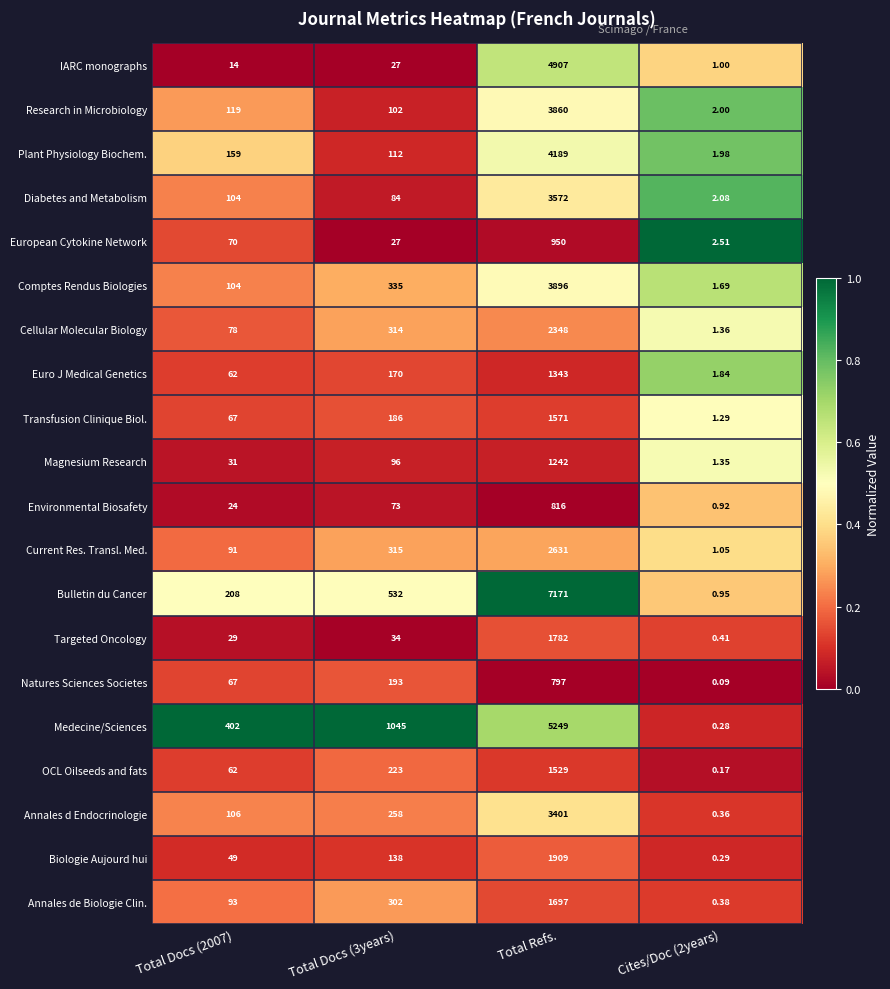

Which series has the largest total across all categories?

Bulletin du Cancer